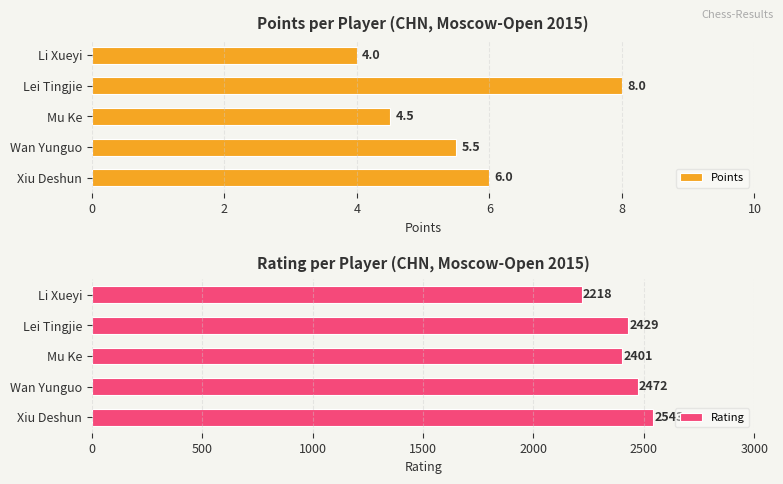

What is the value of the Rating bar at the 1st from the left?

2543.0